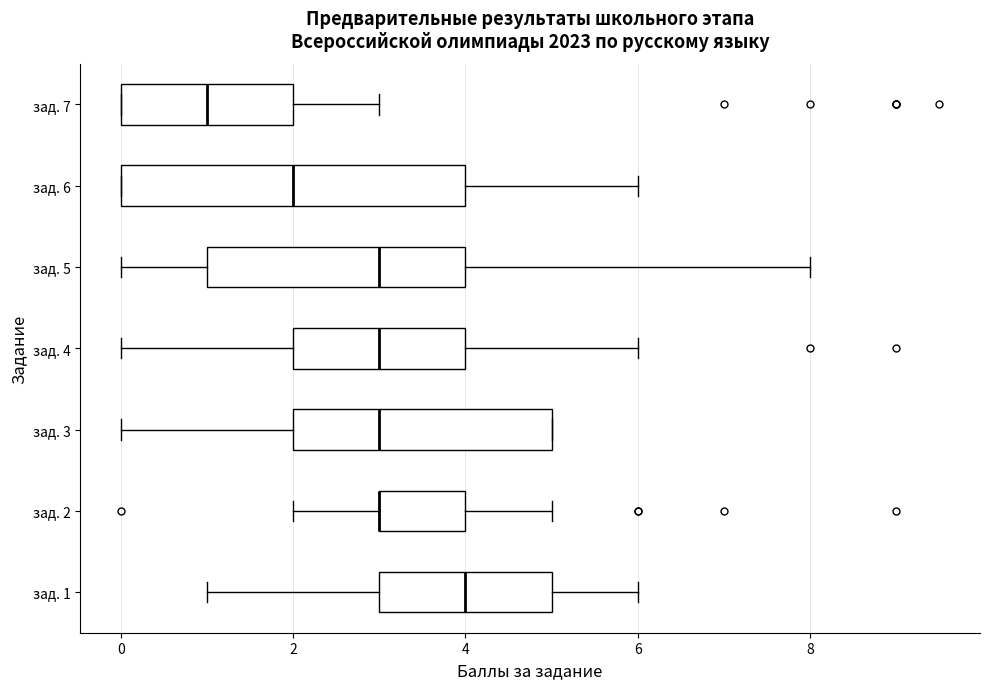

Reading bottom to top, read every box against the x-axis: the position of its median line, the range the box covers, and the ends of its whiskers. The values are not printed on the chart, so give them approximately, as read against the axis.

зад. 1: median 4, box 3 to 5, whiskers 1 to 6
зад. 2: median 3 (drawn on the box's left edge), box 3 to 4, whiskers 2 to 5
зад. 3: median 3, box 2 to 5, whiskers 0 to 5
зад. 4: median 3, box 2 to 4, whiskers 0 to 6
зад. 5: median 3, box 1 to 4, whiskers 0 to 8
зад. 6: median 2, box 0 to 4, whiskers 0 to 6
зад. 7: median 1, box 0 to 2, whiskers 0 to 3